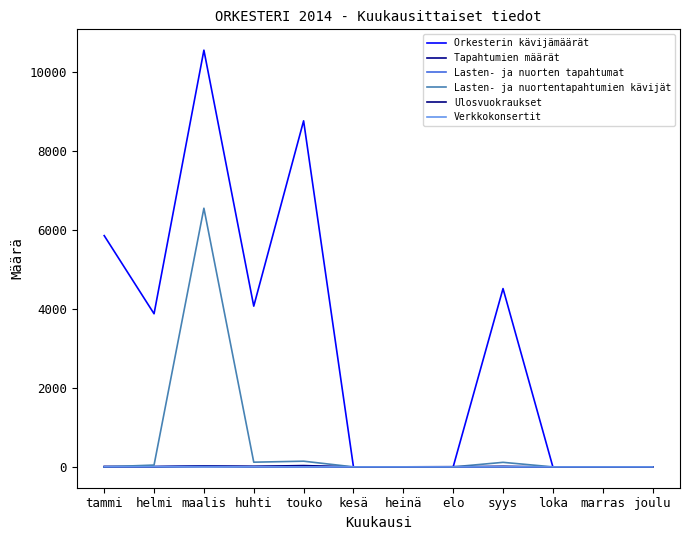

The Lasten- ja nuortentapahtumien kävijät series shows 0 at marras. True or false?

True